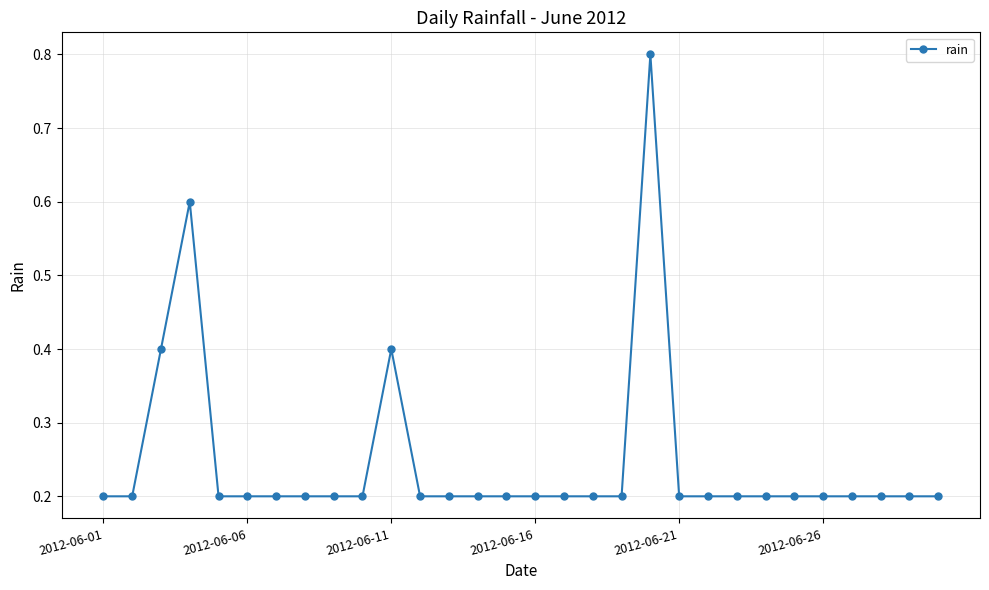

What is the average value?

0.2